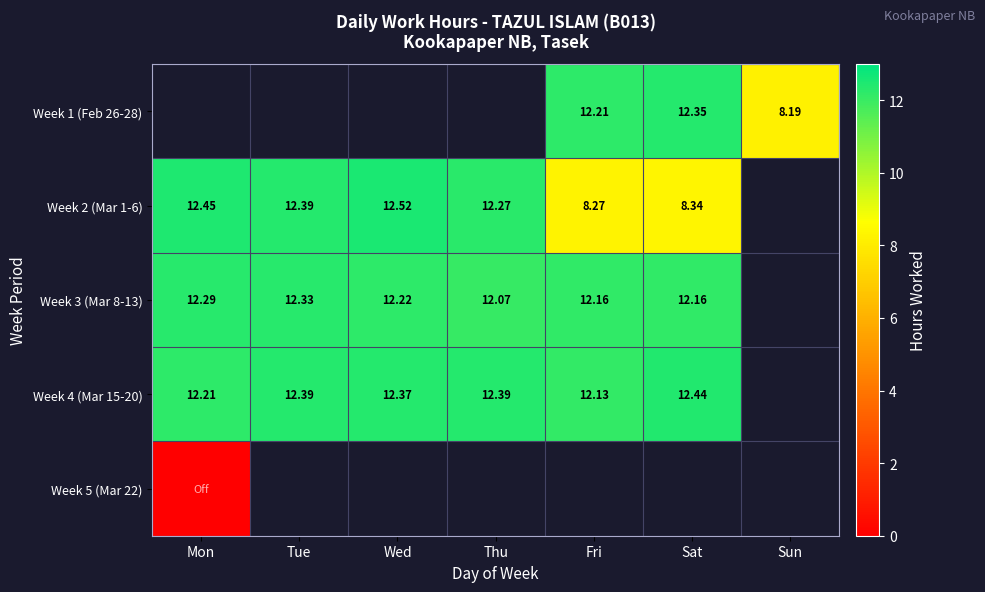

Read the Week 3 (Mar 8-13) value at Wed.

12.2